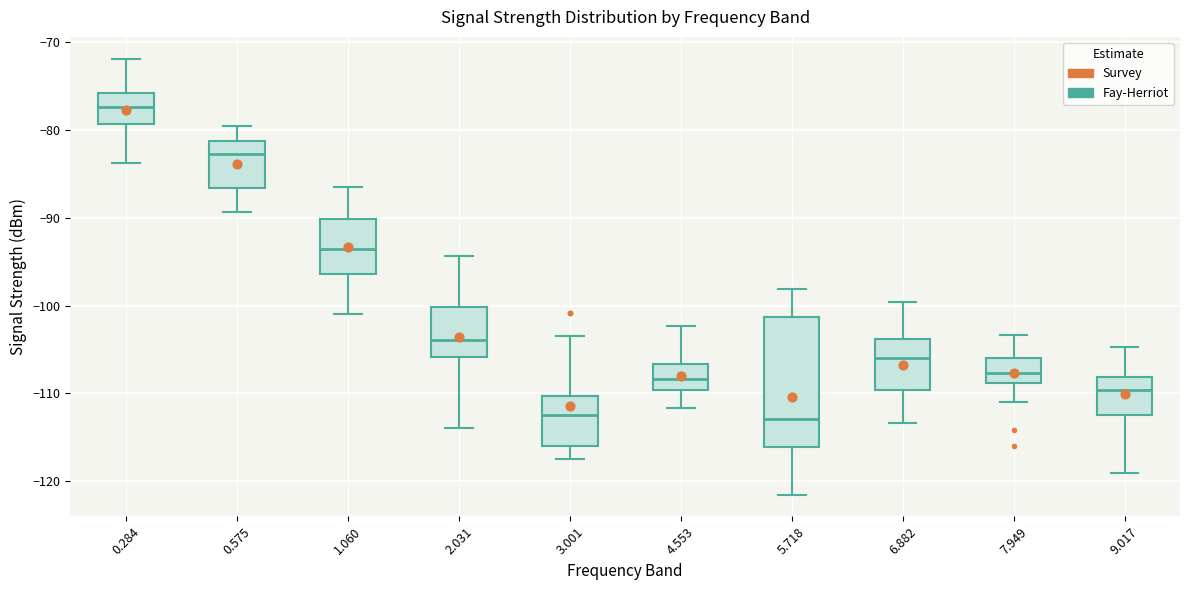

Comparing the boxes themselves (not the whiskers), which one is the tallest?

5.718